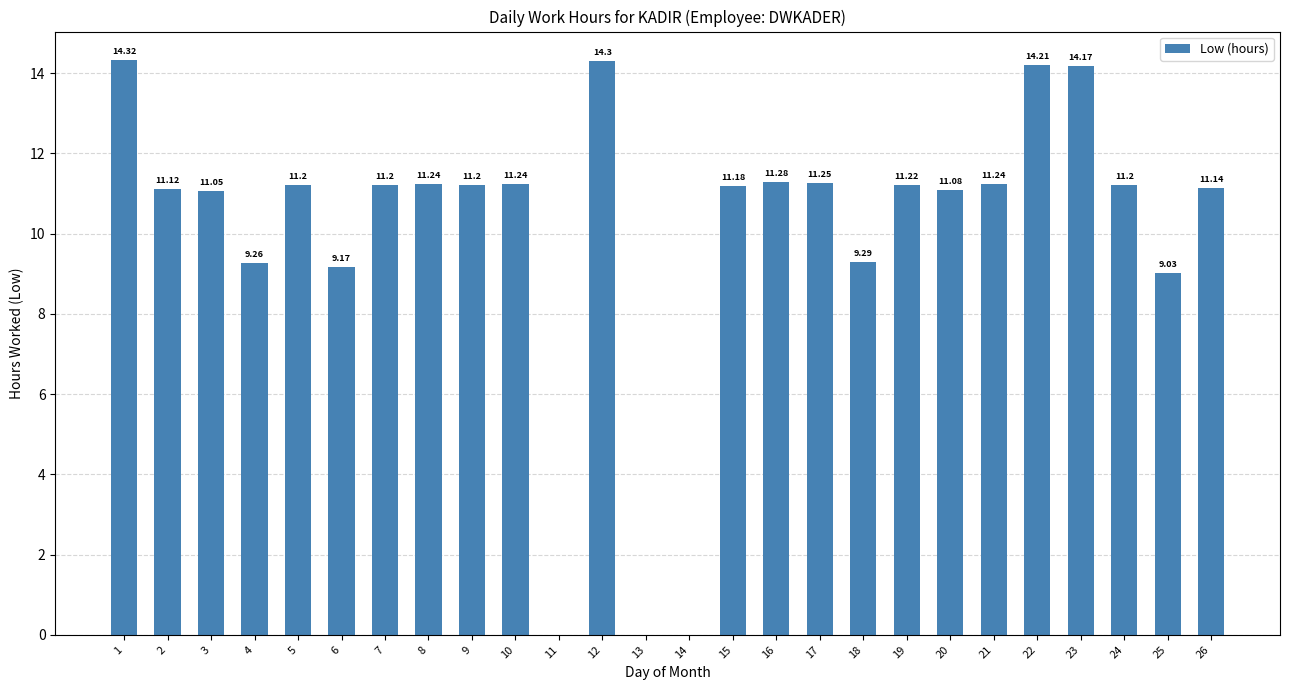

Approximately how many times larger is the value at 18 compared to 25?

1.0